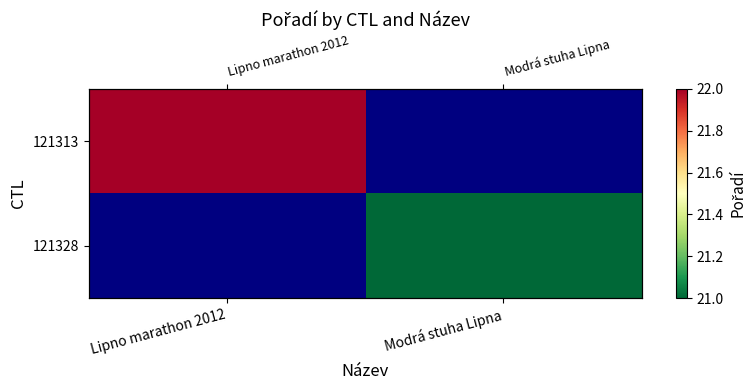

What is the greatest value displayed?

22.0